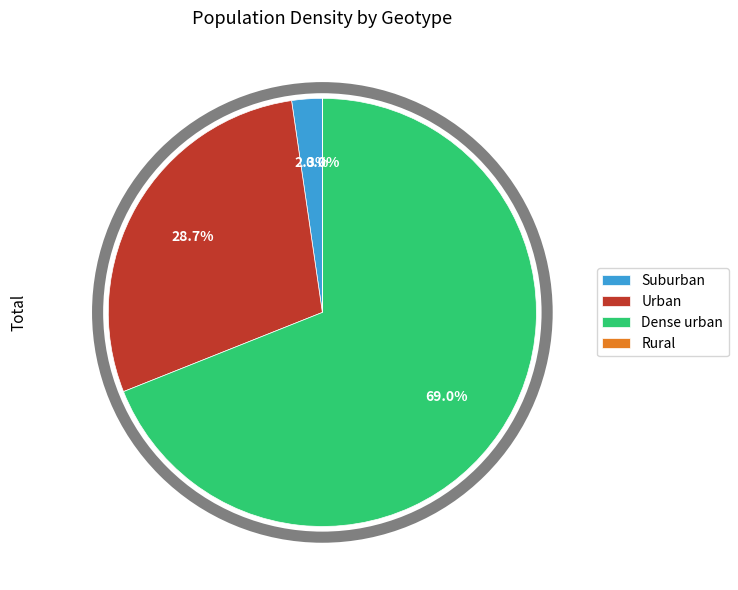

What is the largest slice in the pie chart?

Dense urban